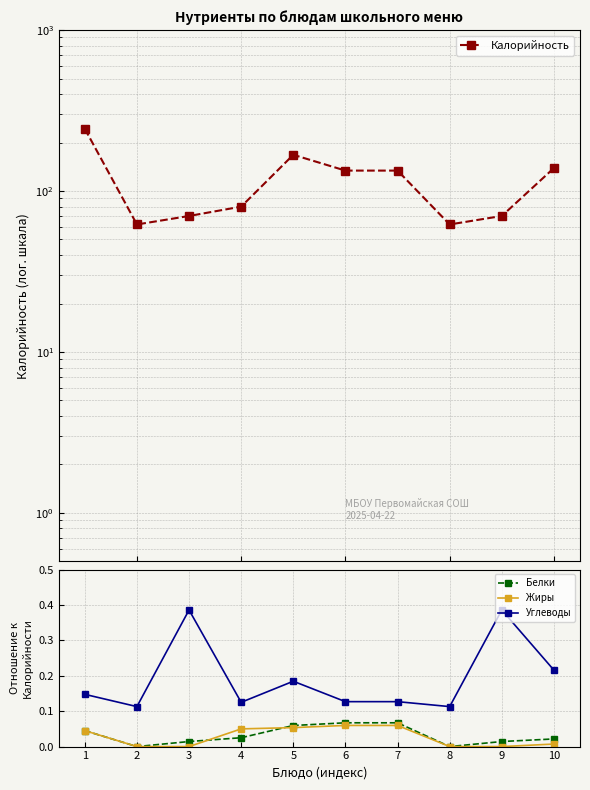

How many data points does each series have?

10